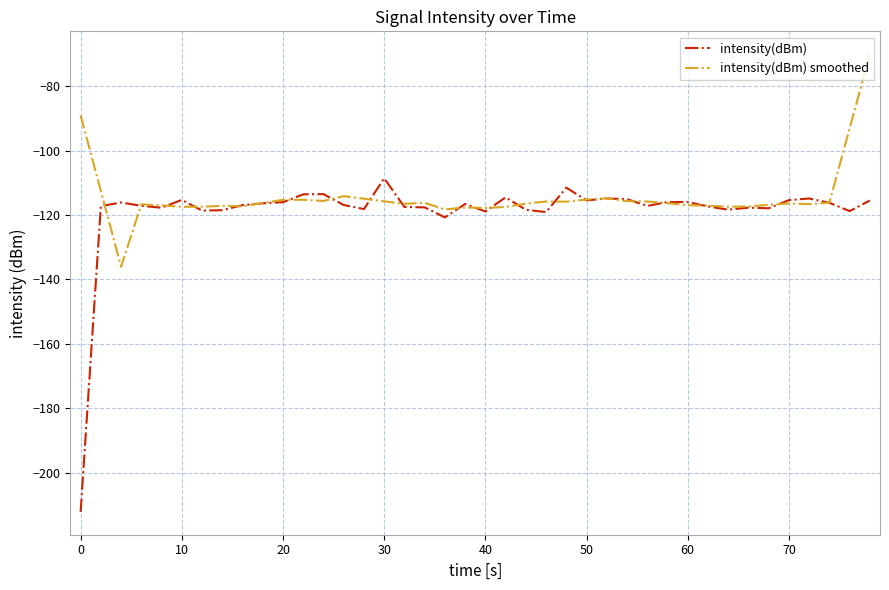

What is the greatest value displayed?

-70.1